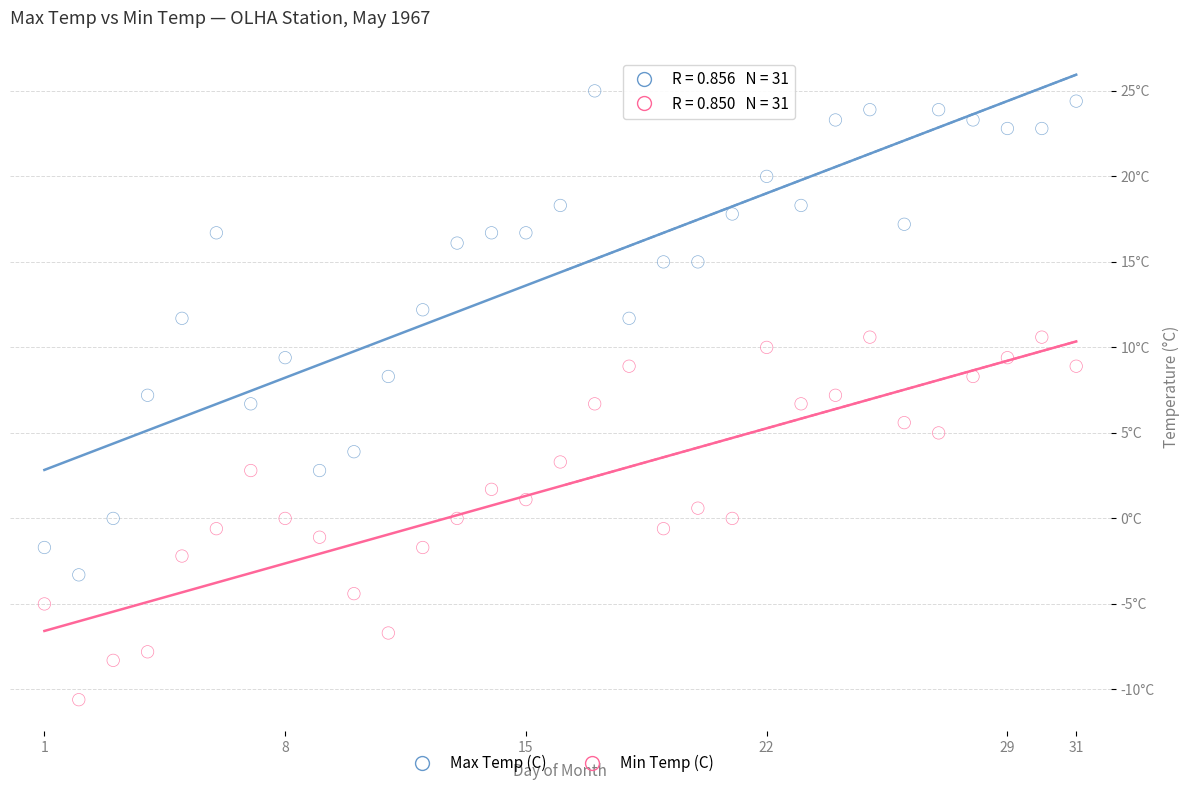

What are all the series names shown in the legend?

Max Temp (C), Min Temp (C)